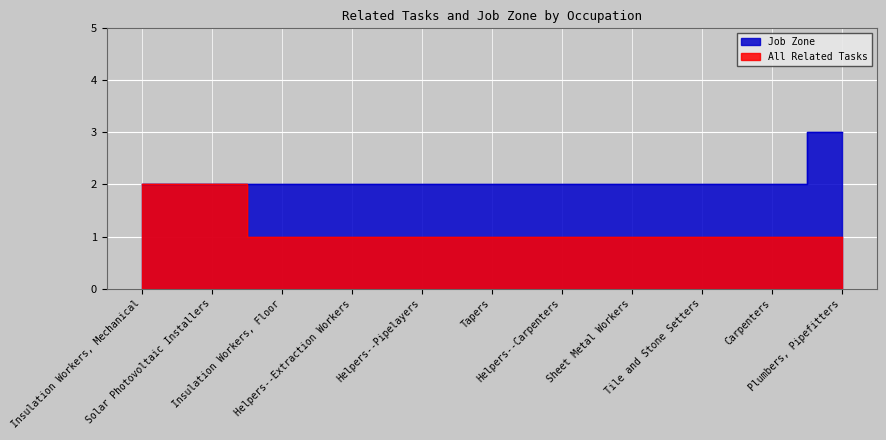

Does the chart display data point markers on the line(s)?

No